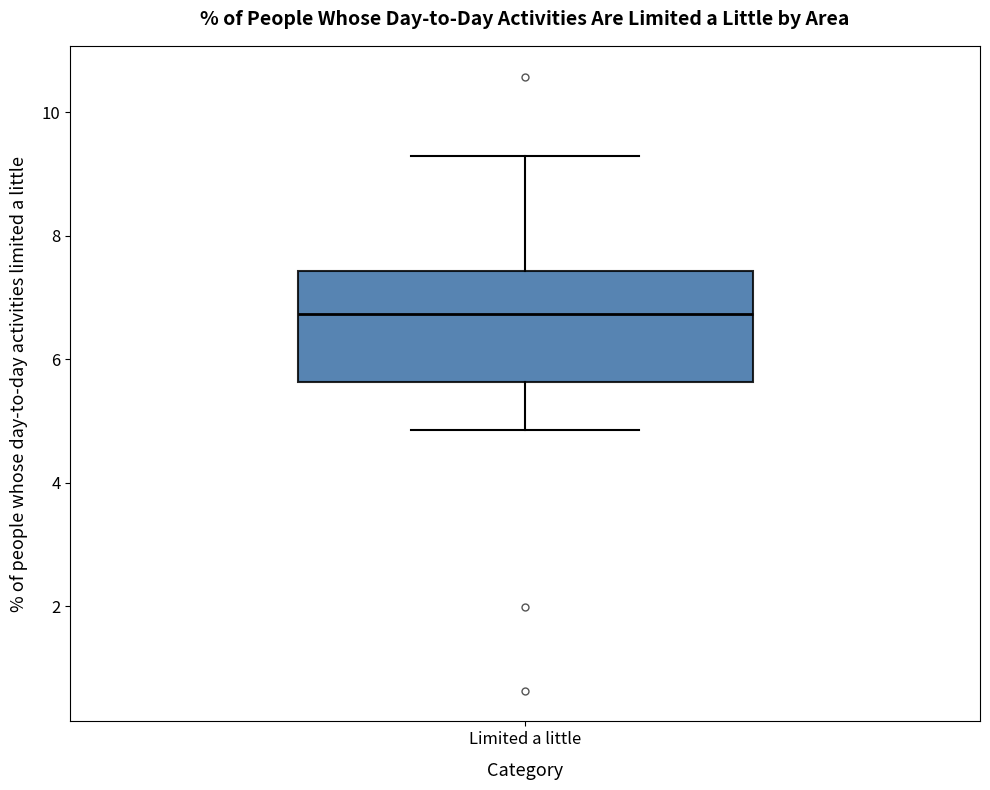

Where does the upper whisker of the box for Limited a little end on the y-axis? The values are not printed on the chart, so give them approximately, as read against the axis.

9.2